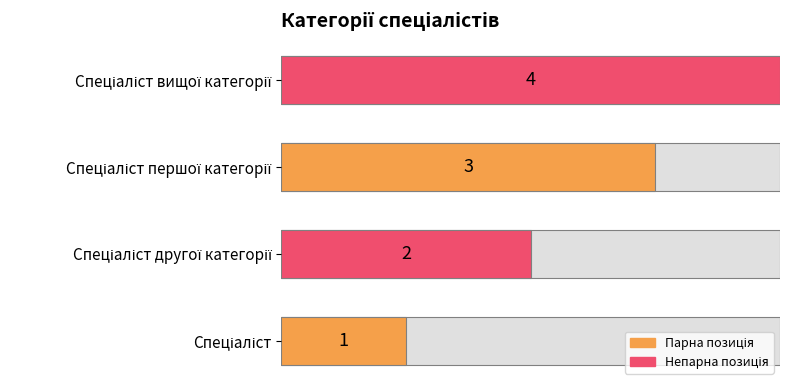

How many data points are less than 3?

2